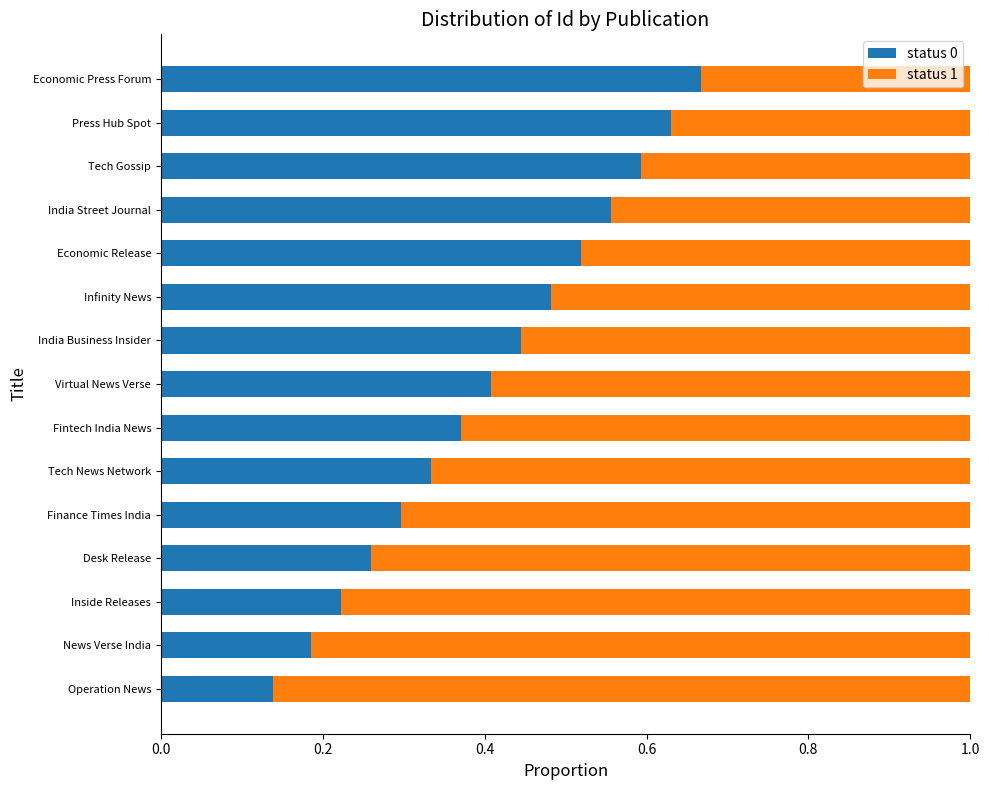

What are all the series names shown in the legend?

status 0, status 1